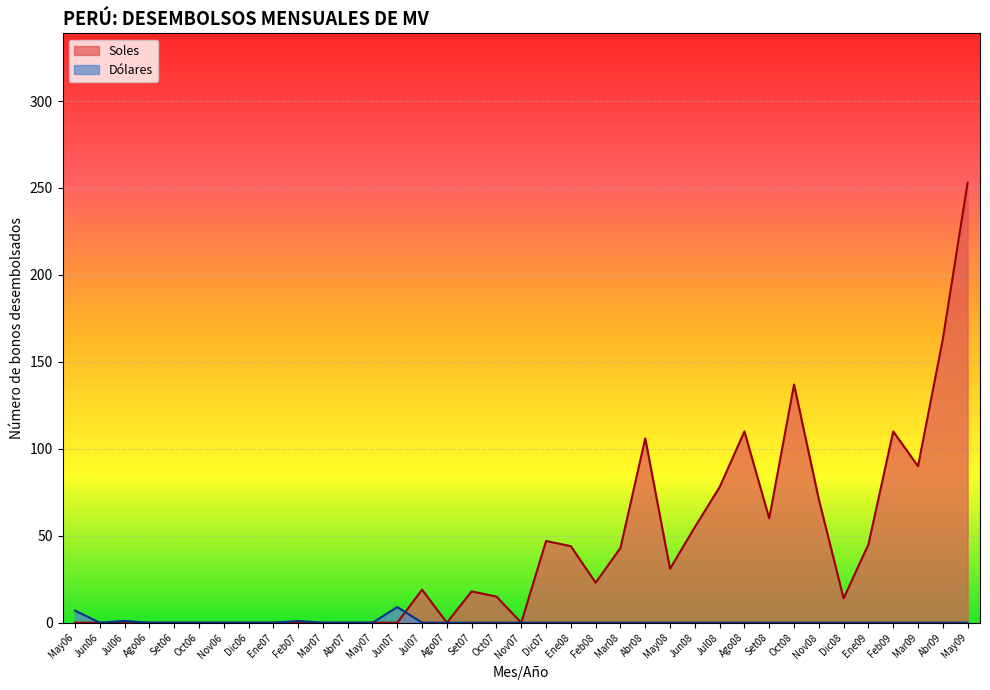

What is the sum of all Soles values?

1532